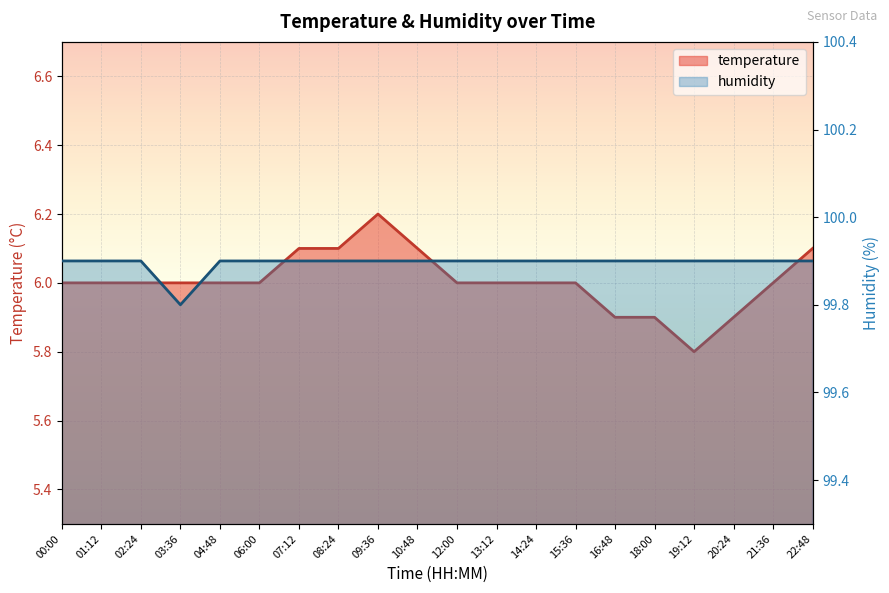

True or false: humidity has more than 0 points higher than both neighbors.

False